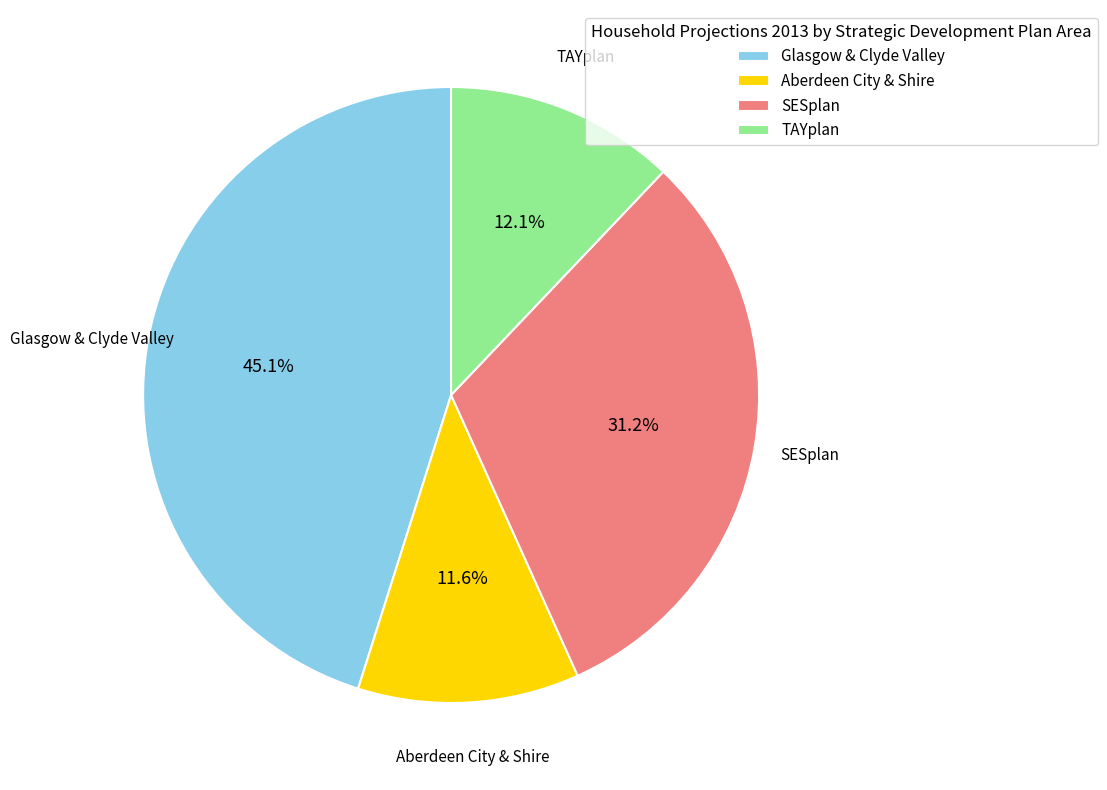

Count the number of slices in the pie.

4